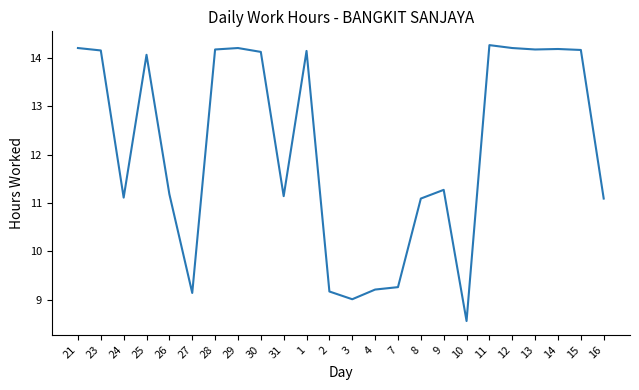

The value at 7 is 2.3. True or false?

False